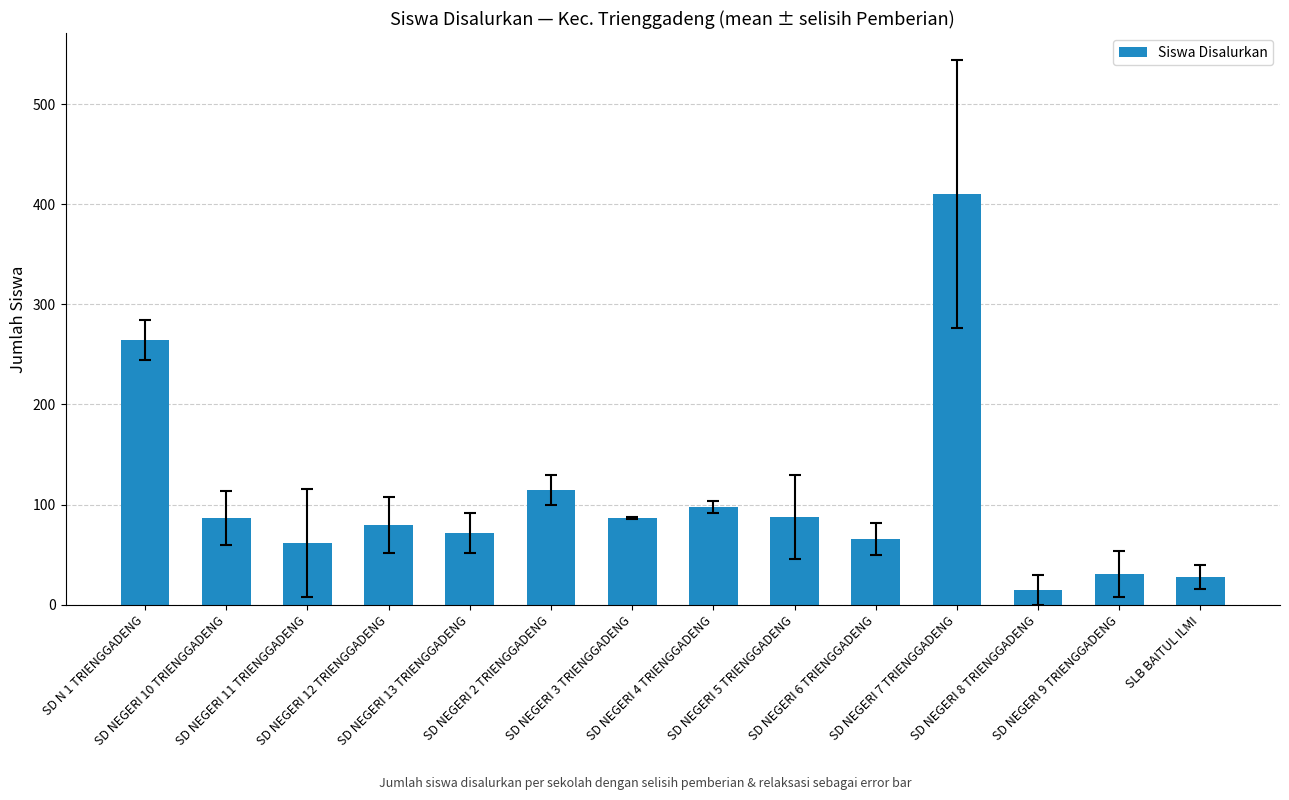

At which label does the data first exceed 87?

SD N 1 TRIENGGADENG